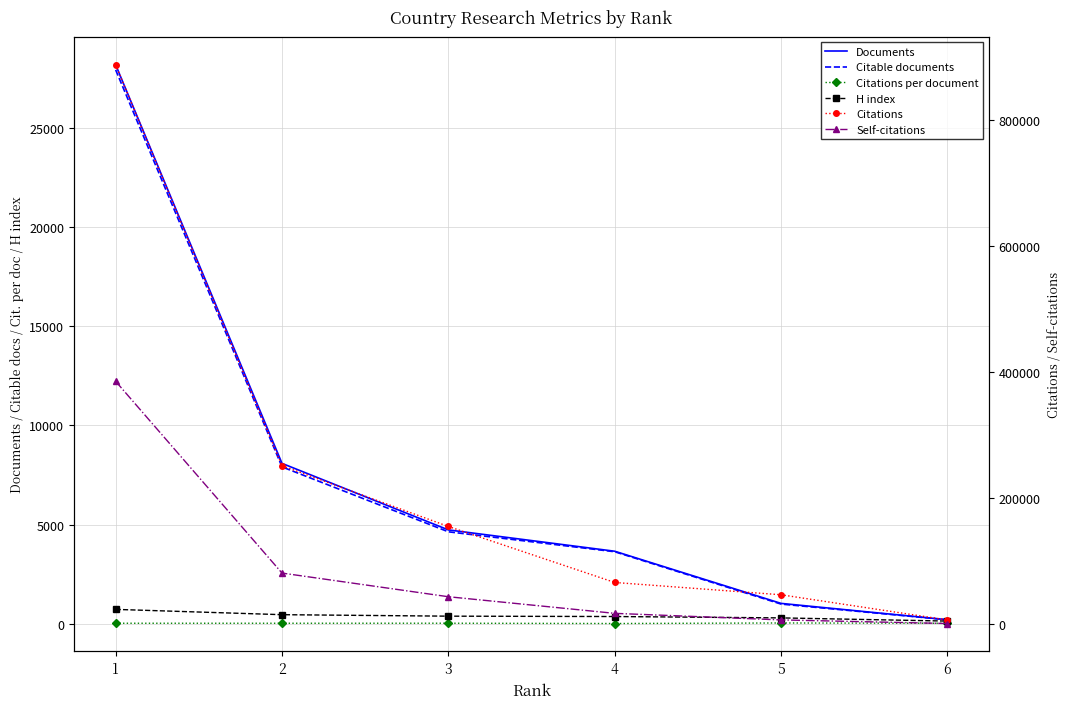

What is the sum of all Documents values?

45905.0